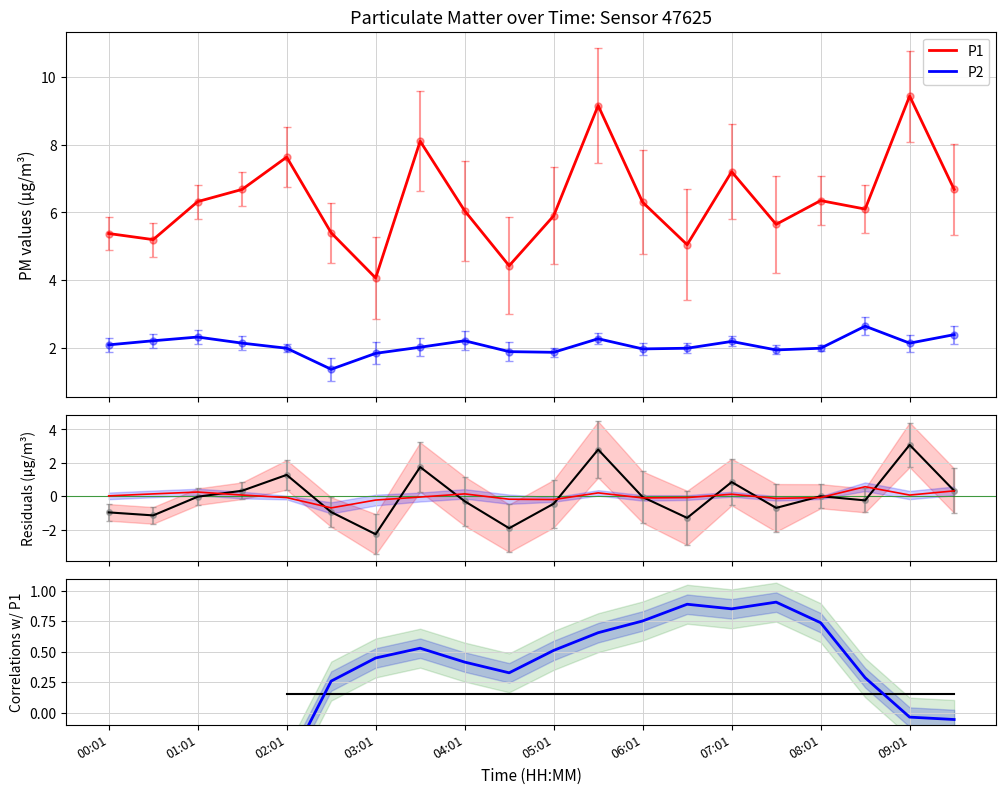

Is the value of P2 at 05:31 greater than the value of P1 at 07:01?

No